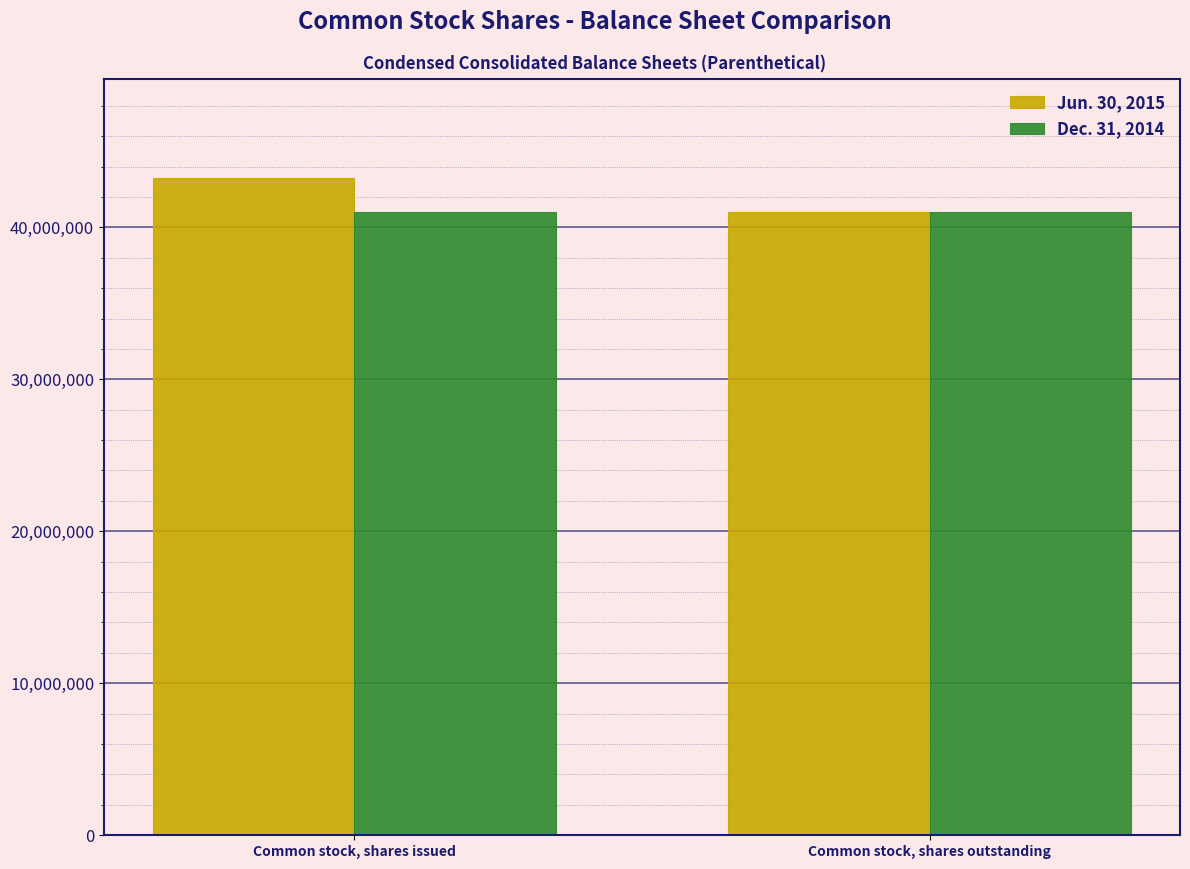

True or false: Jun. 30, 2015 has a value of 43268837 at Common stock, shares issued.

True